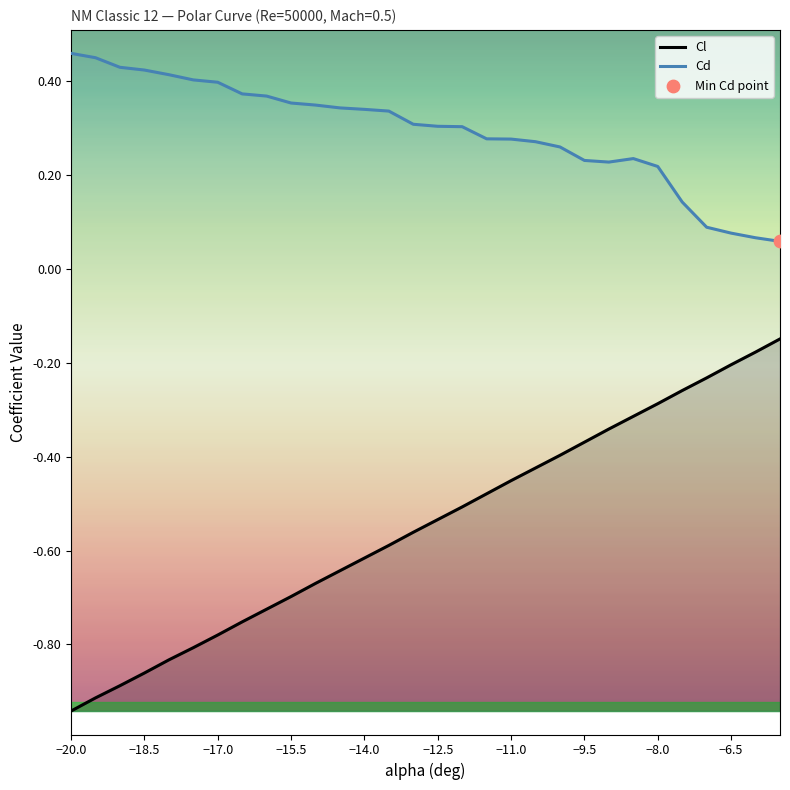

What are all the series names shown in the legend?

Cl, Cd